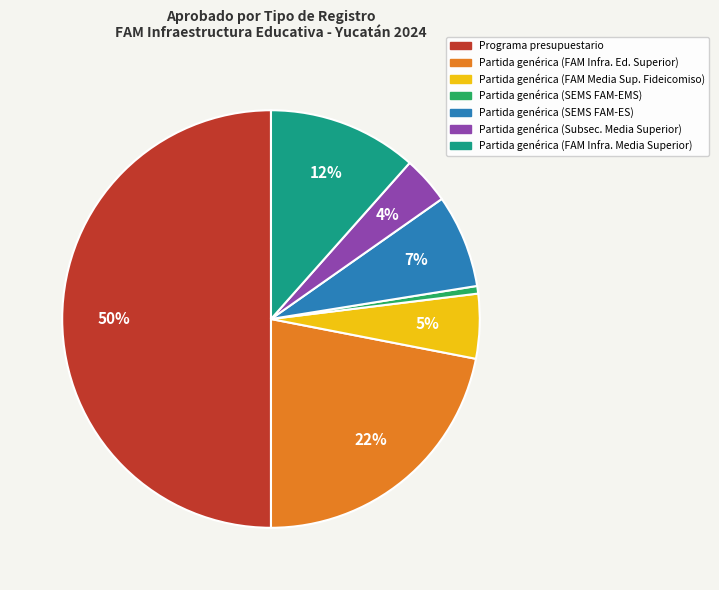

Which has a higher value, Partida genérica (FAM Infra. Ed. Superior) or Partida genérica (SEMS FAM-EMS)?

Partida genérica (FAM Infra. Ed. Superior)